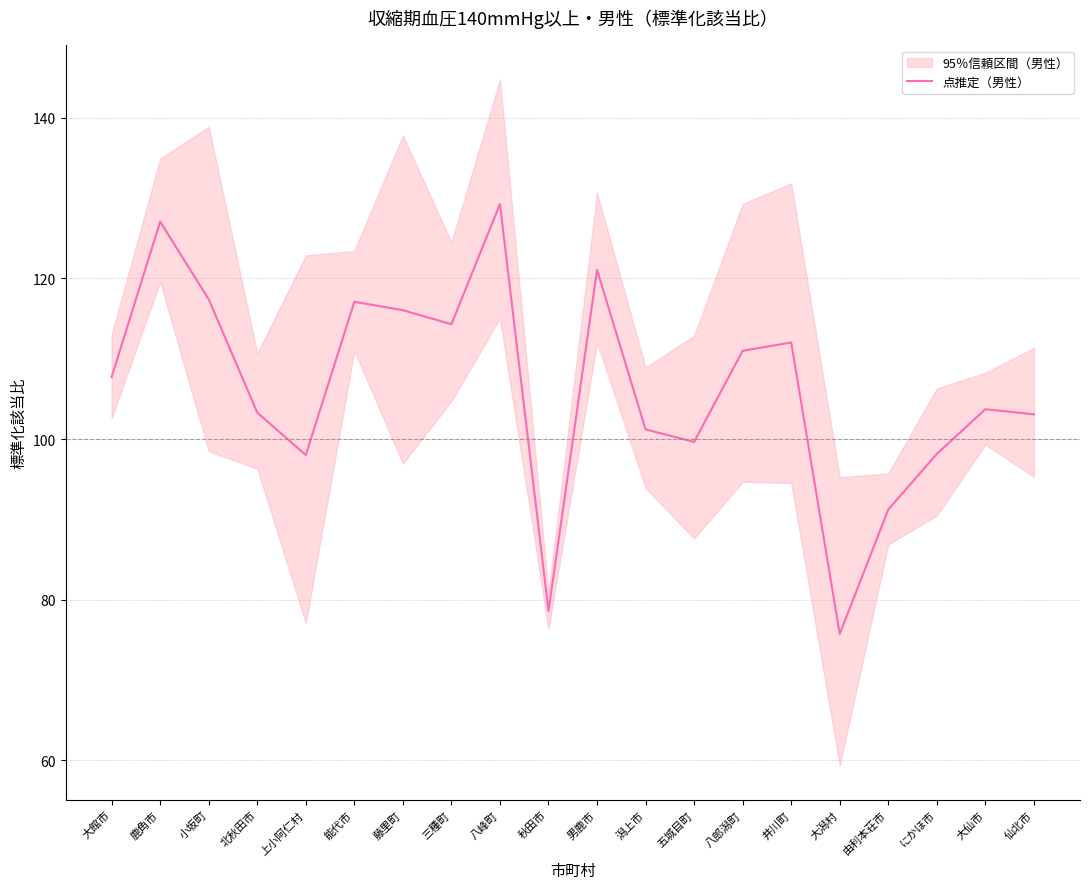

How many lines are shown in the chart?

1